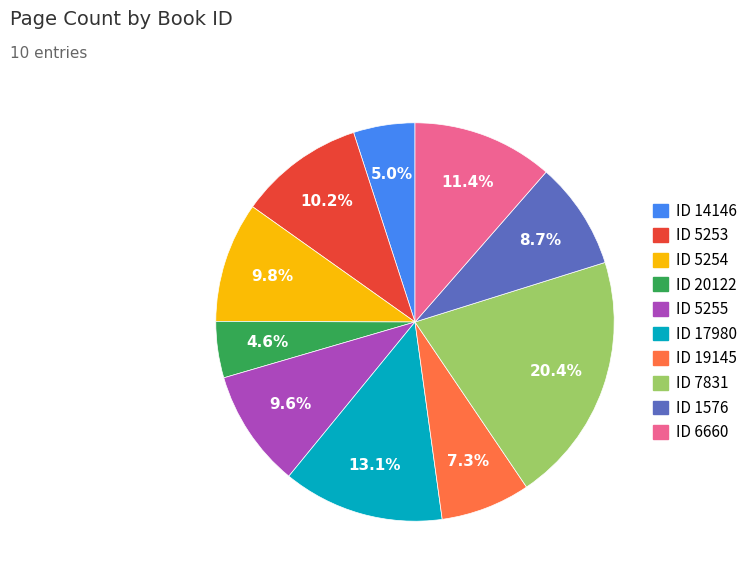

Is there any slice that represents more than half of the pie?

No